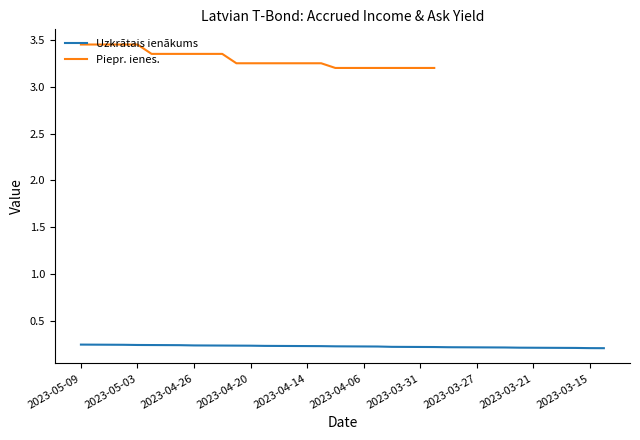

Is this an area chart (filled region under the line)?

No